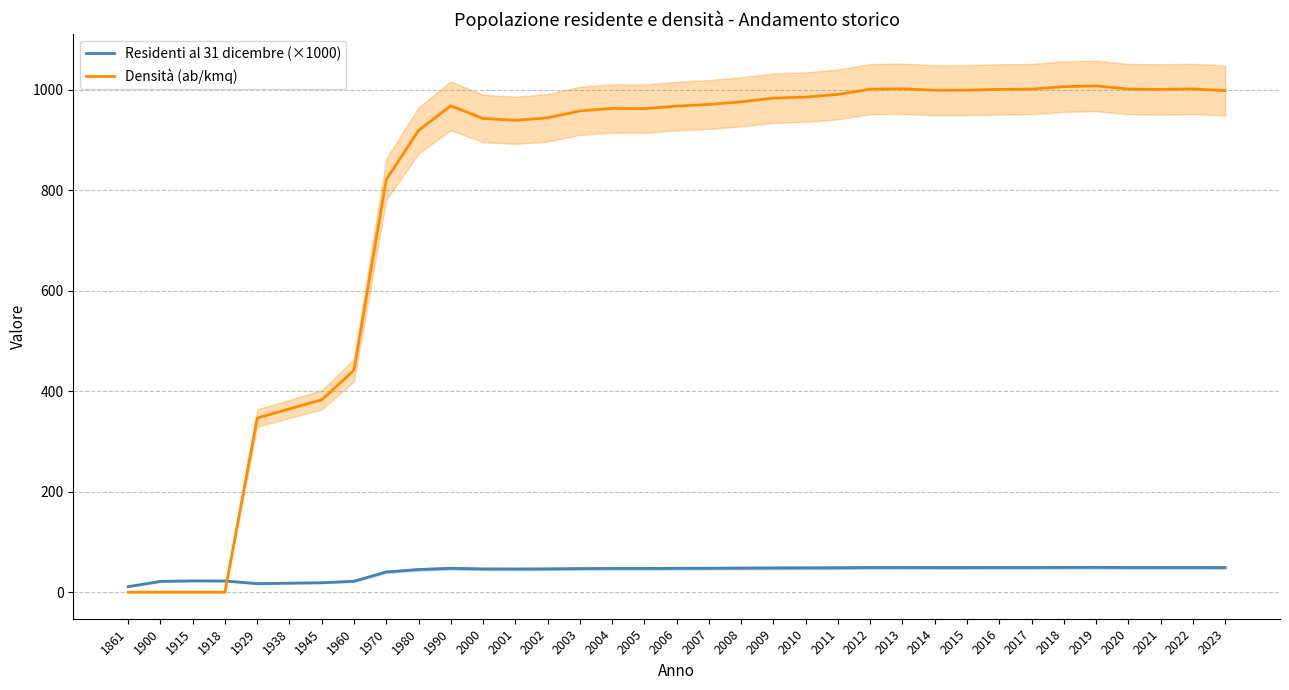

True or false: Densità (ab/kmq) has a value of 983.0 at 2009.

True